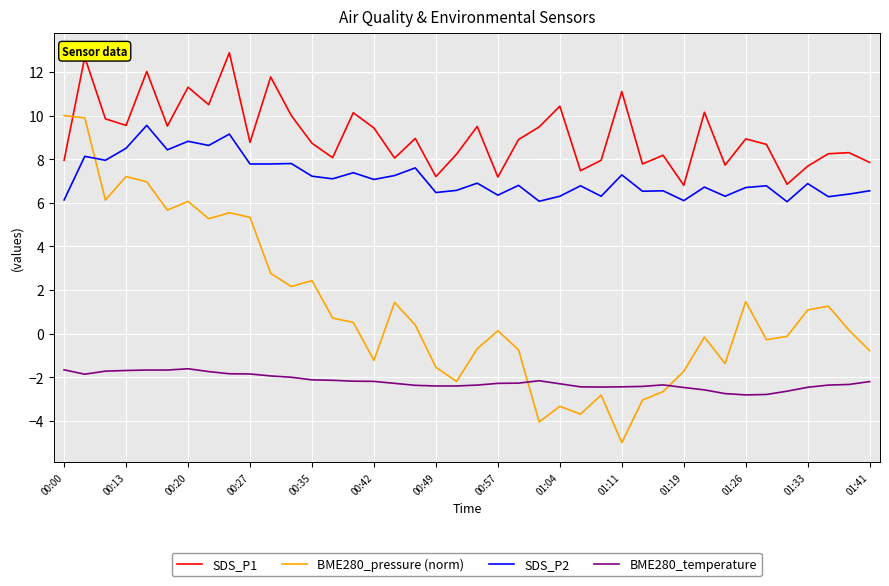

What is the greatest value displayed?

12.9